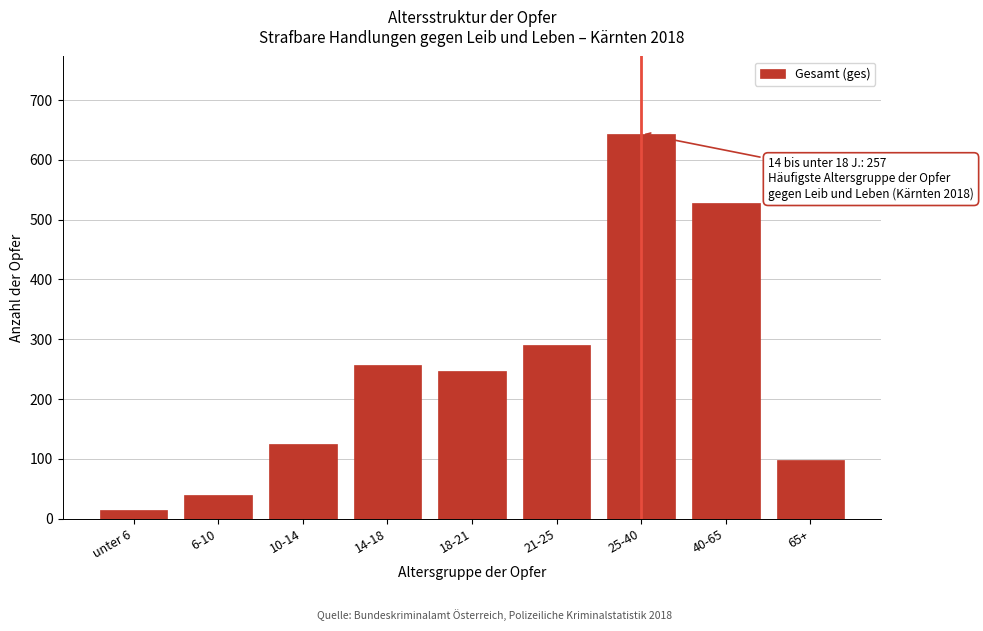

Reading left to right, transcribe all the data shown in this chart.

14	40	125	257	247	290	644	528	99